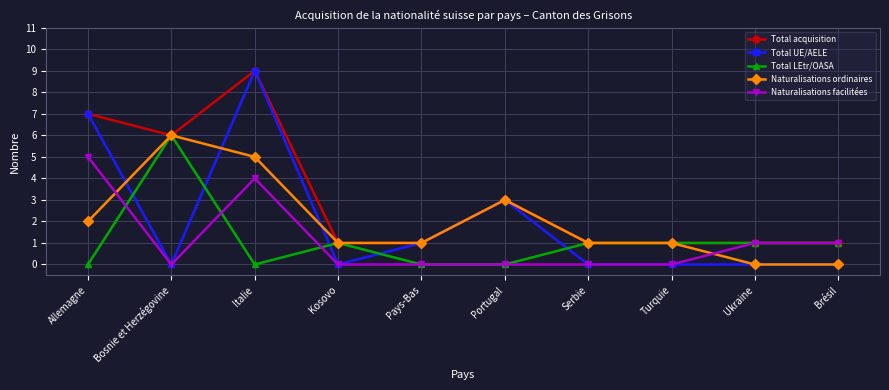

How many distinct data groups are displayed?

5